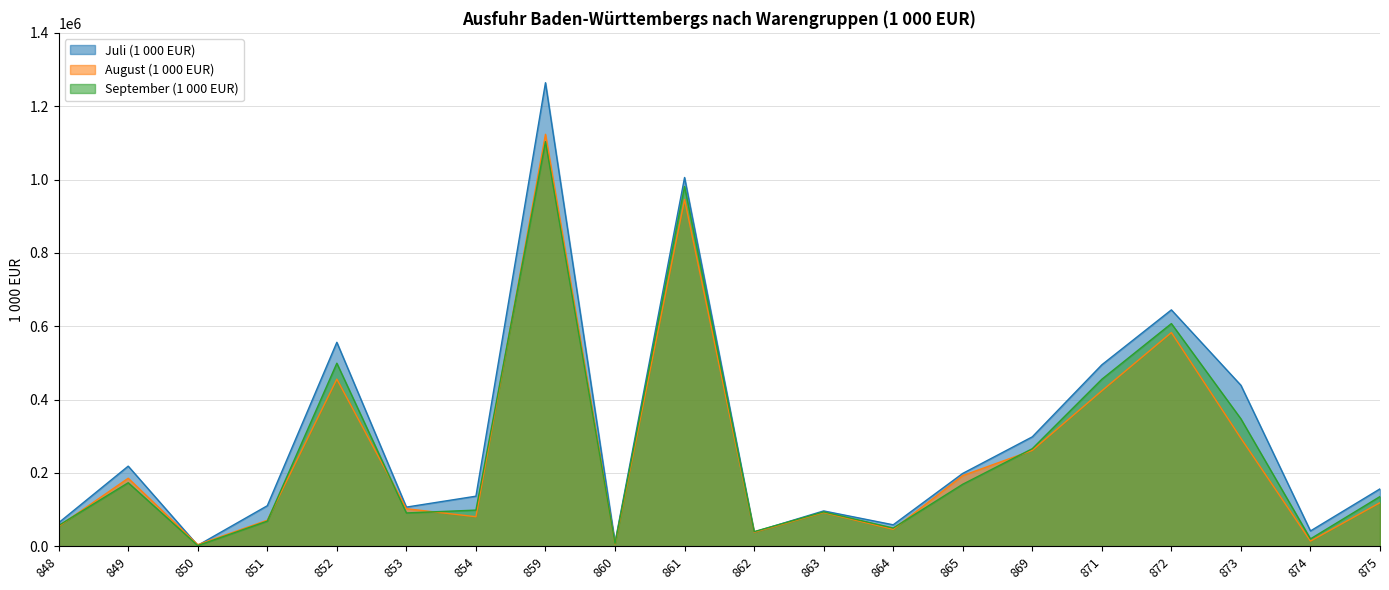

What is the maximum value for August (1 000 EUR)?

1123366.2